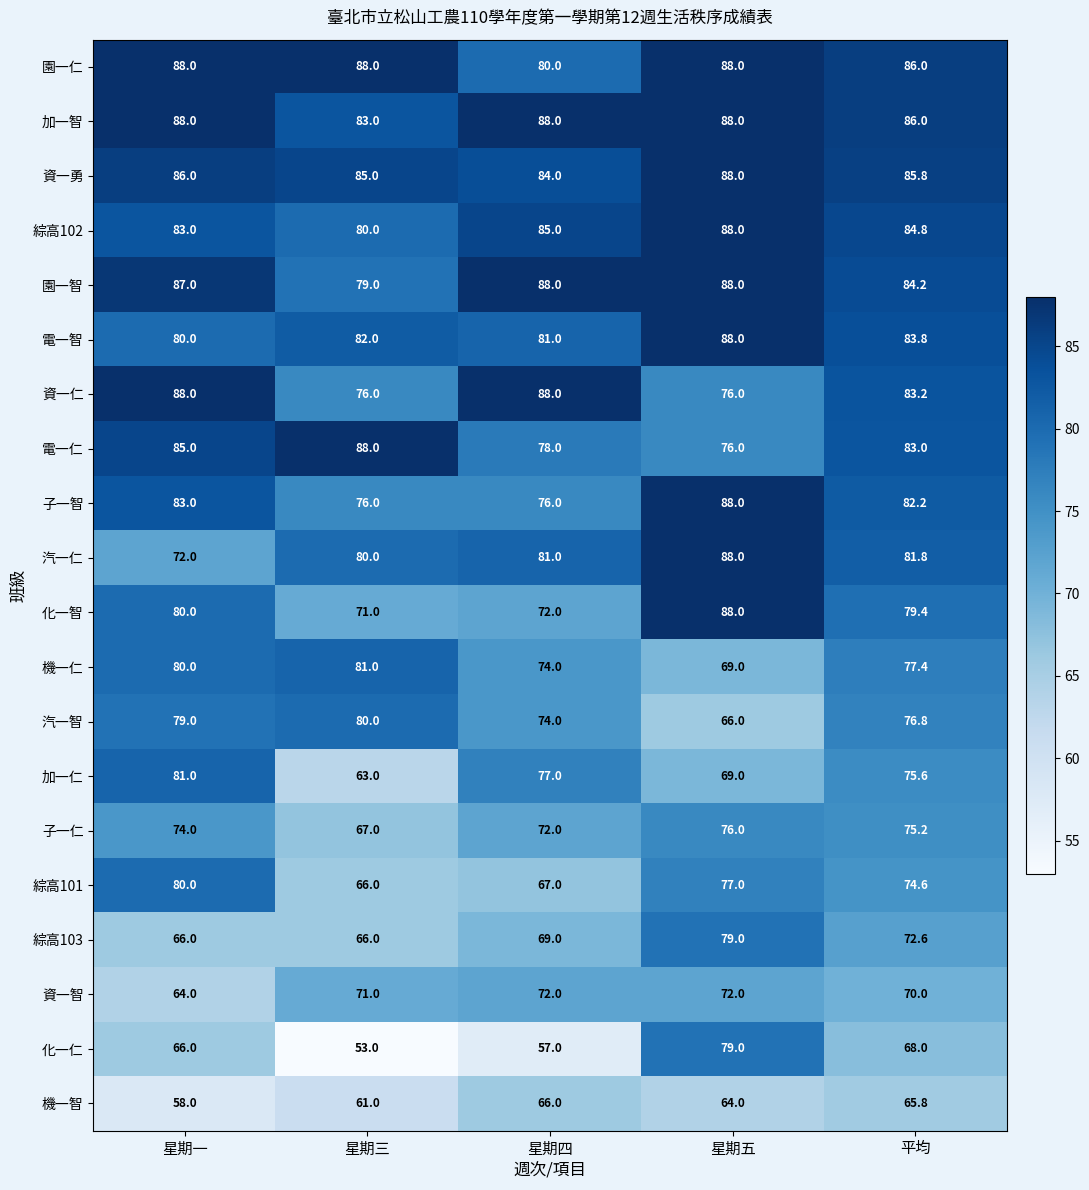

How many distinct data groups are displayed?

20